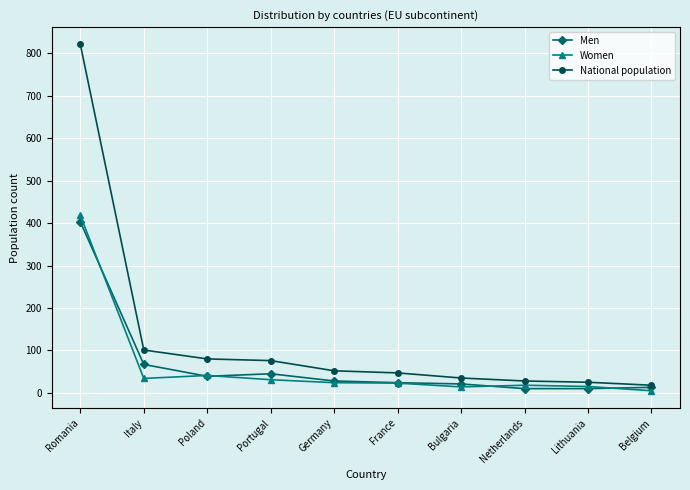

The value of National population at Netherlands is 28. True or false?

True